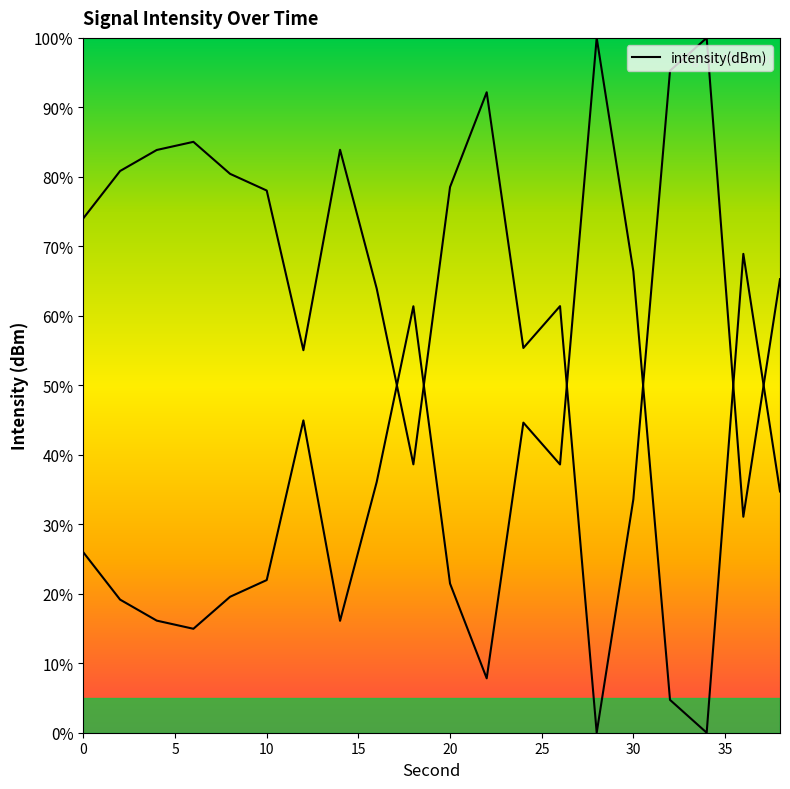

How many points are lower than both their immediate neighbors (excluding endpoints)?

5